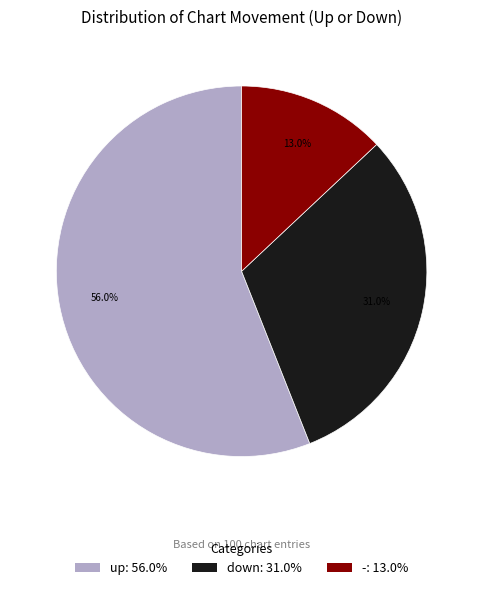

What percentage is the - slice, to the nearest percent?

13%